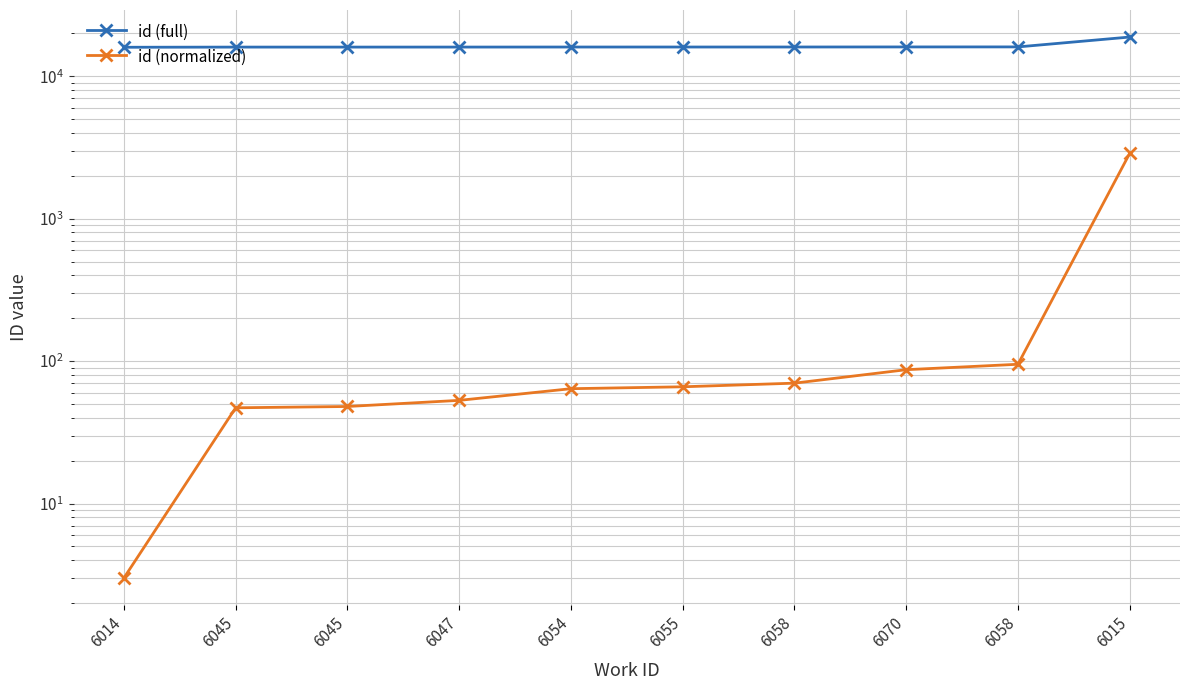

Where is id (full) nearest to the value 17422?

6058